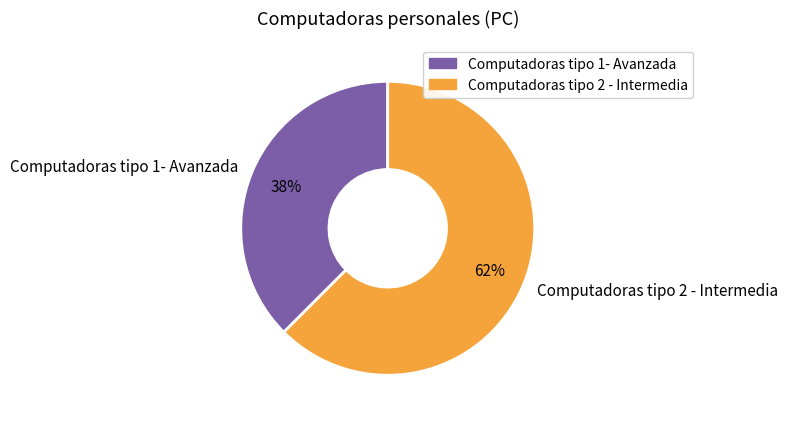

Which slice represents more than half of the pie?

Computadoras tipo 2 - Intermedia